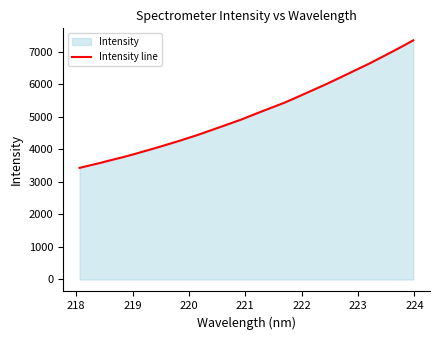

How many lines are shown in the chart?

1